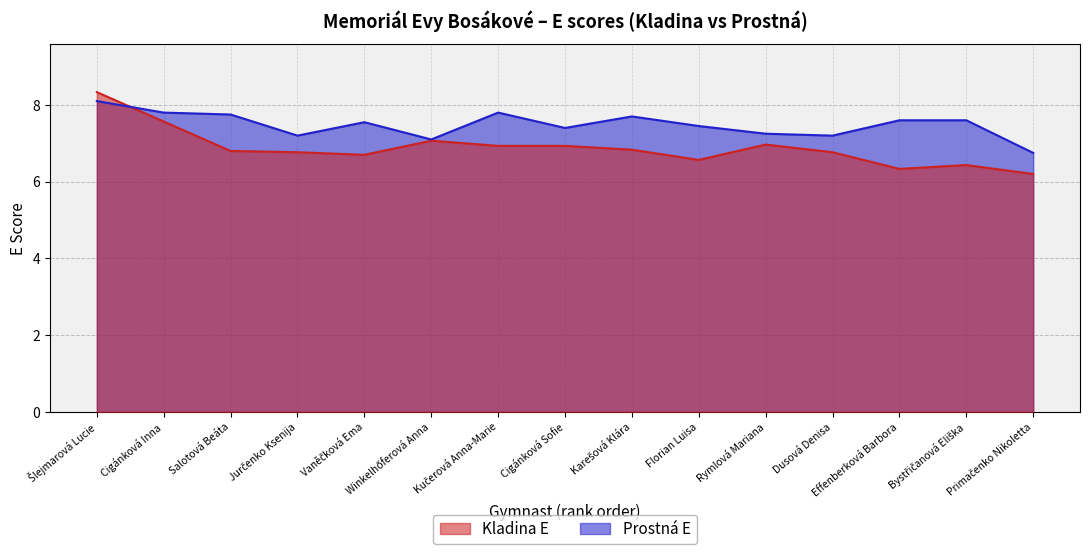

At which category is the sum across all series the highest?

Šlejmarová Lucie